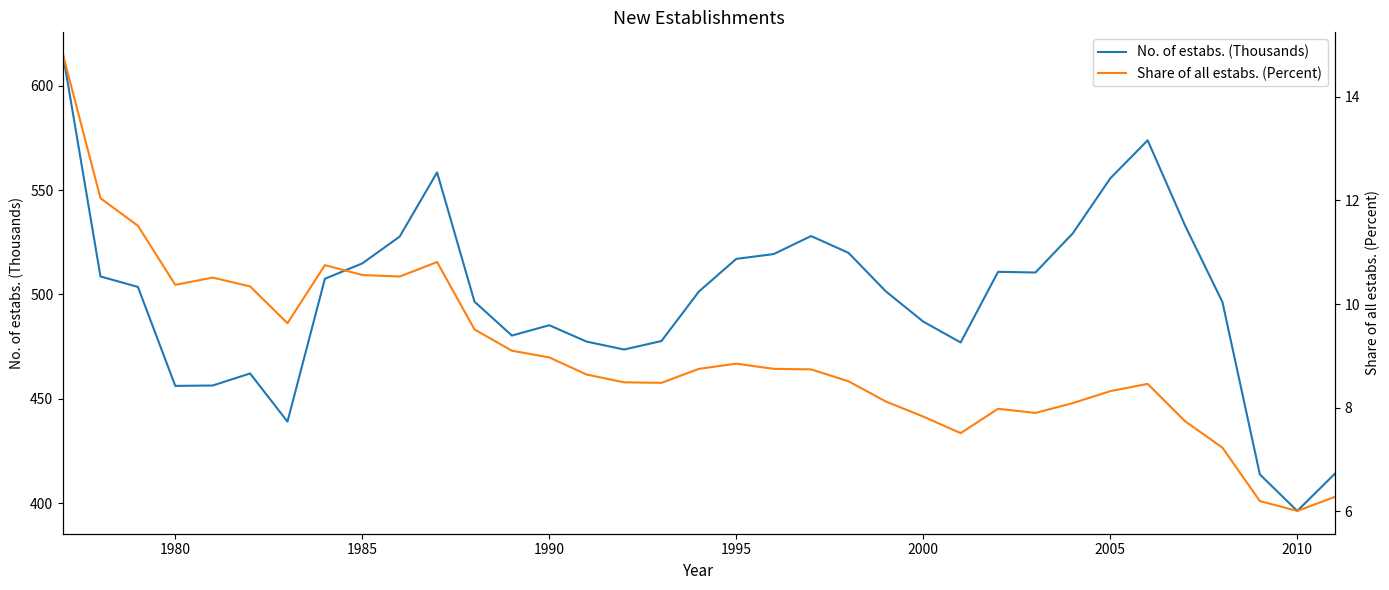

At which label does No. of estabs. (Thousands) reach its minimum?

2010